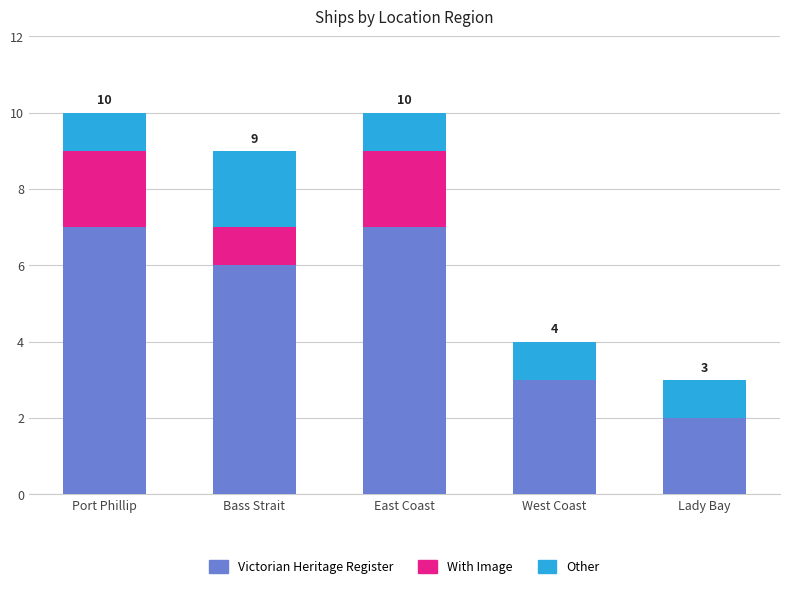

What is the sum of all Victorian Heritage Register values?

25